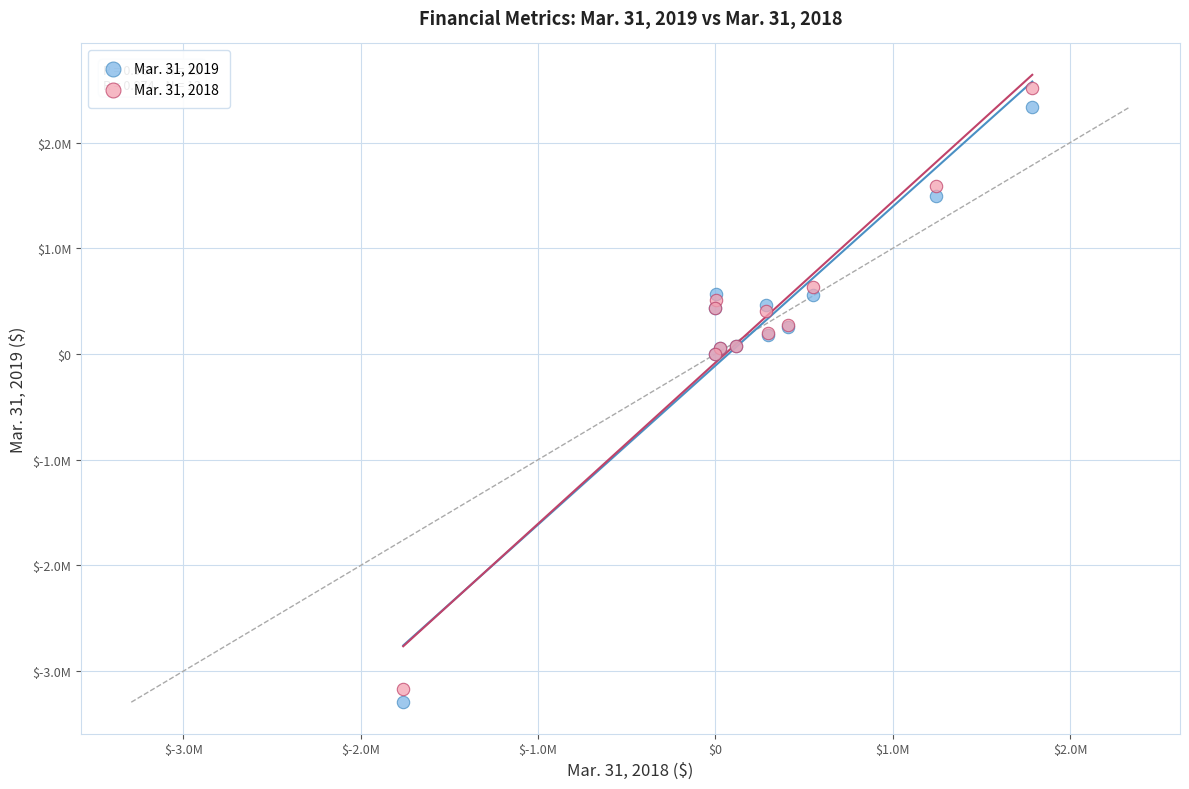

Which series contains the lowest Y value?

Mar. 31, 2019